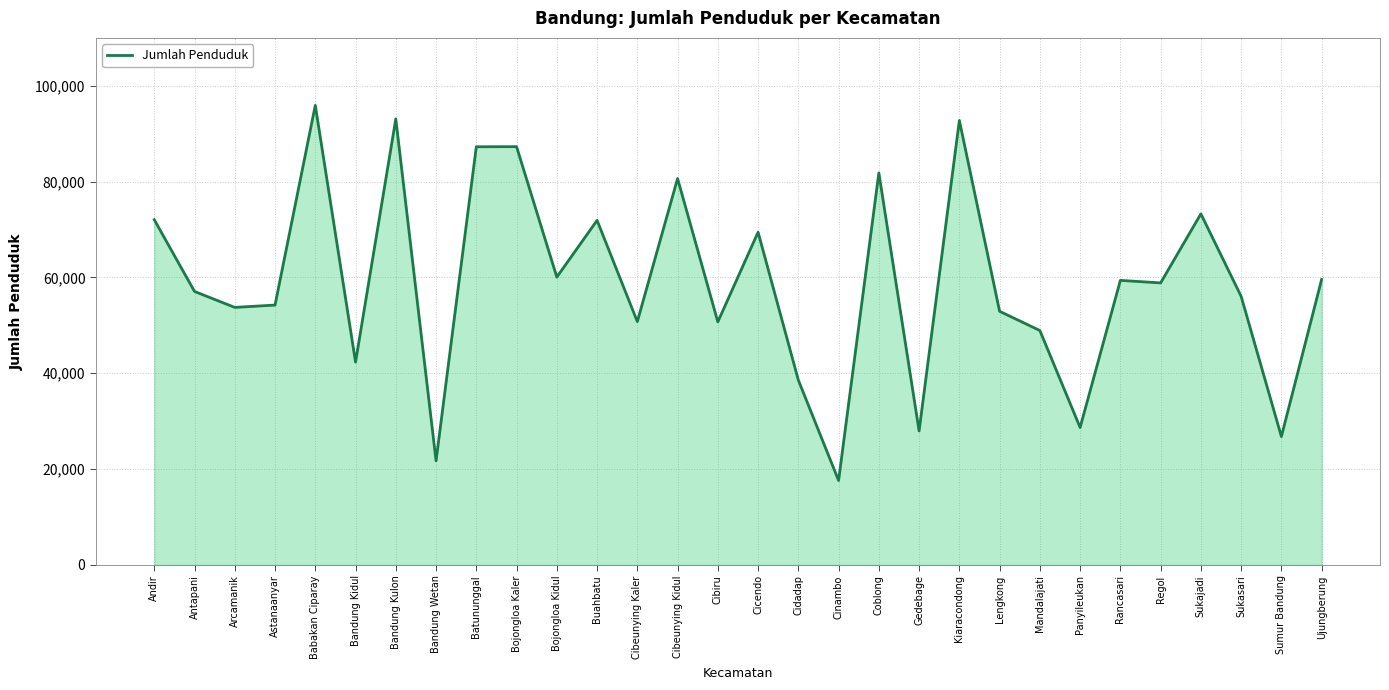

At which category does the chart reach its peak across all series?

Babakan Ciparay